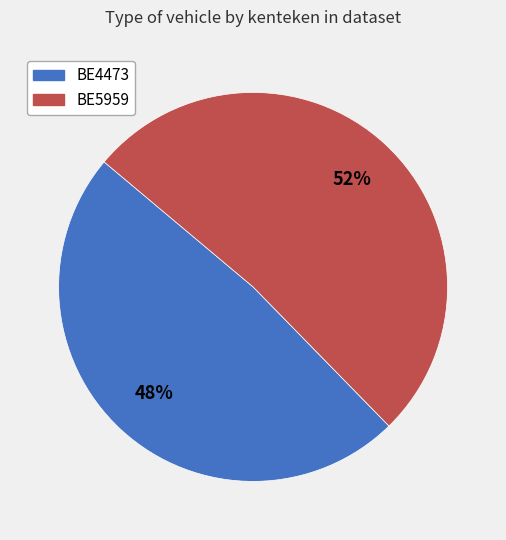

Rank the categories by value from highest to lowest.

BE5959, BE4473